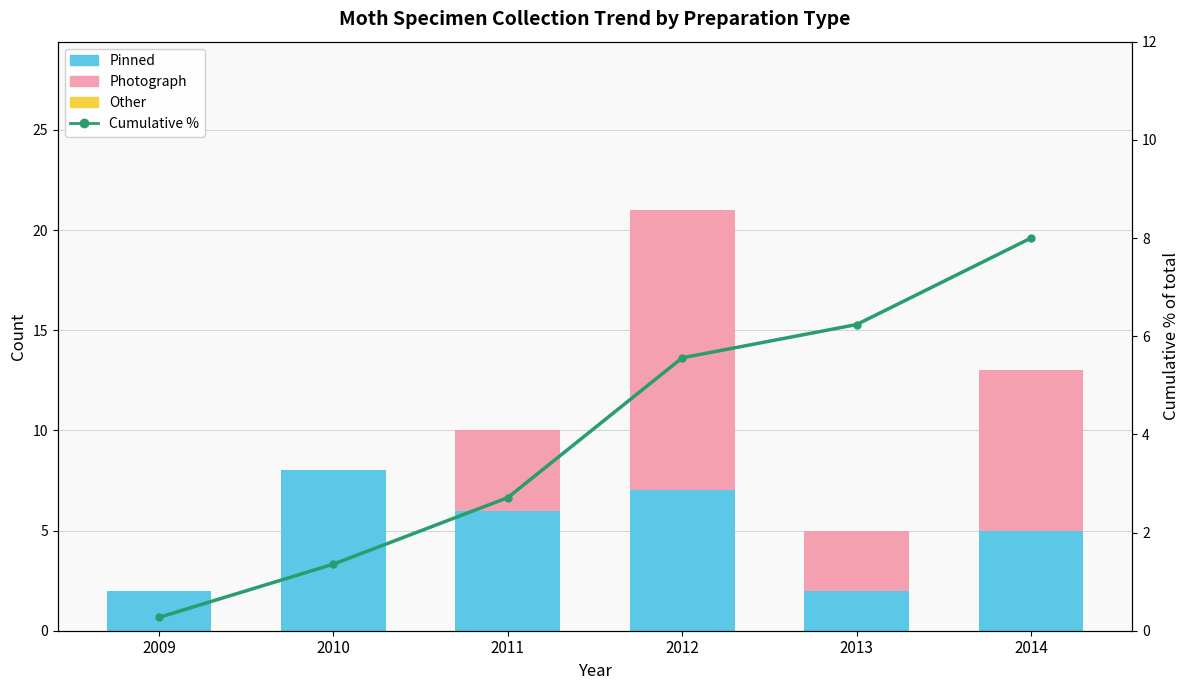

Between 2009 and 2012, which series saw the biggest shift?

Photograph